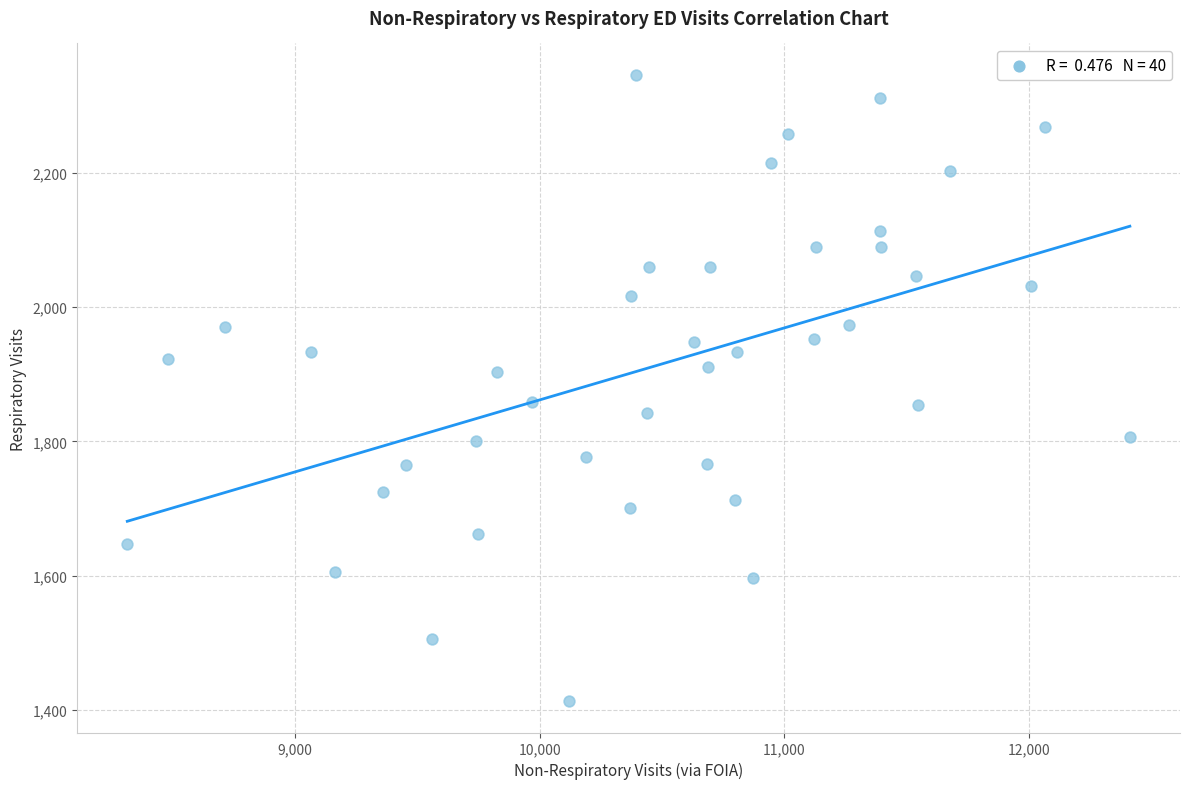

What is the range of X values (max minus min)?

4096